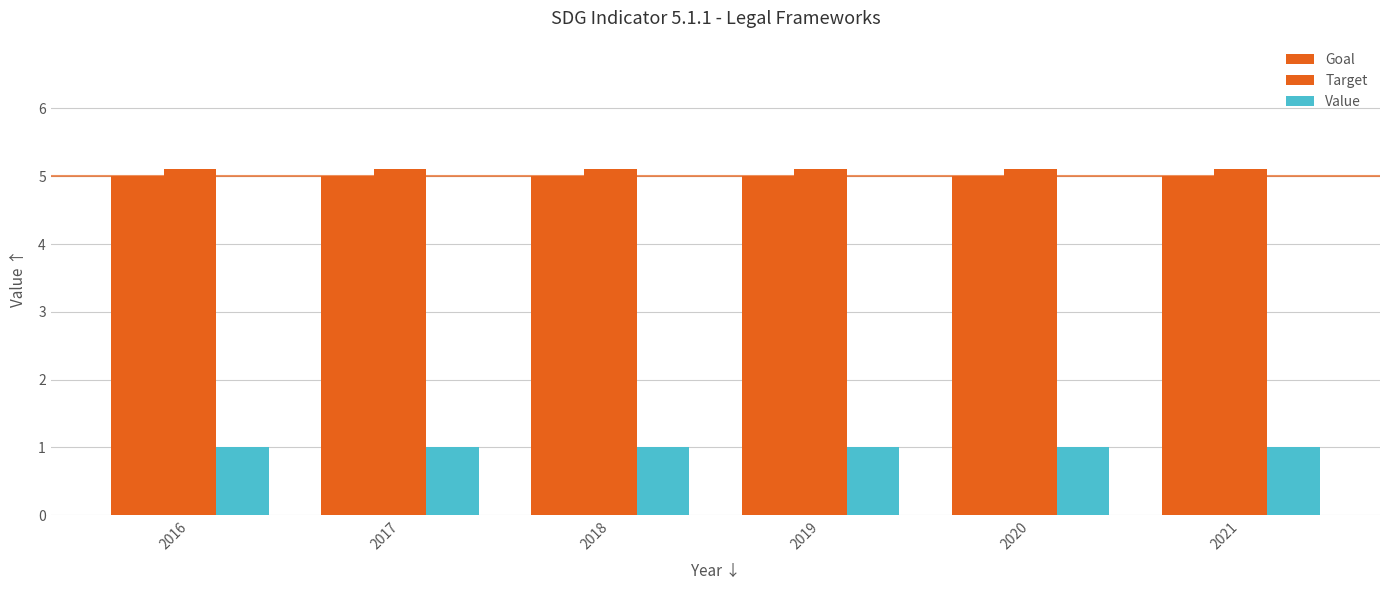

Rank the series at 2021 from lowest to highest value.

Value, Goal, Target